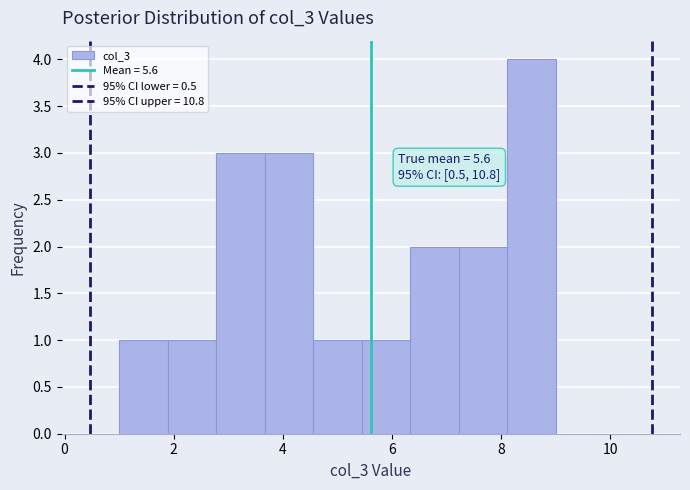

Which range on the x-axis has the tallest bar?

8.2 to 9.0